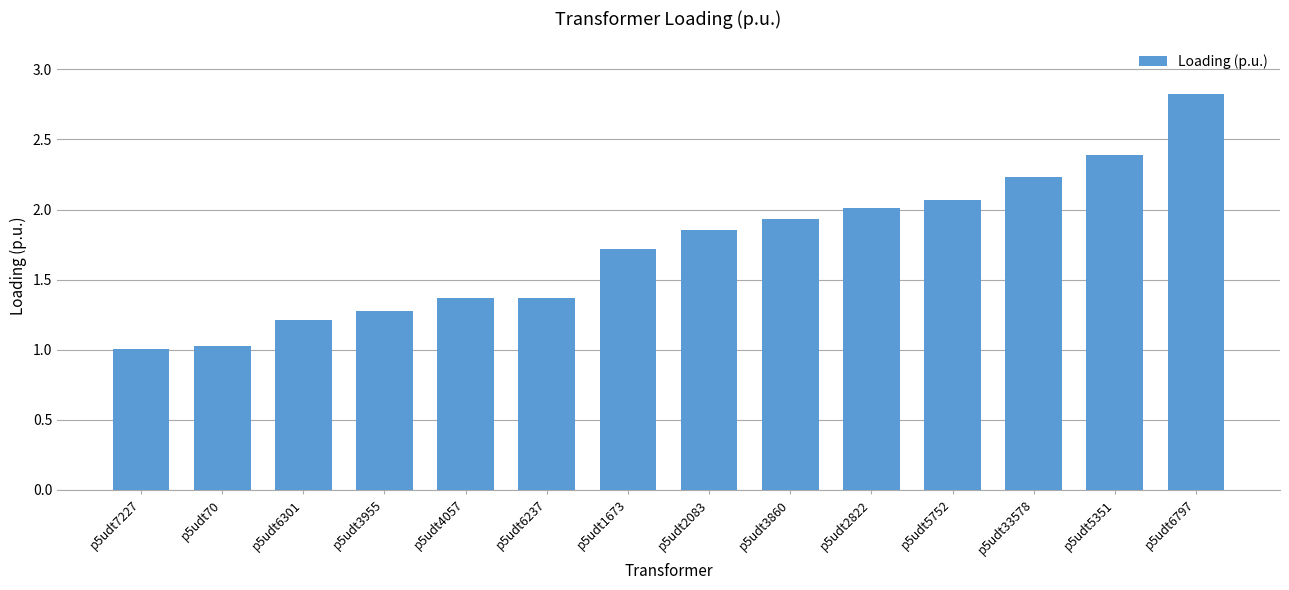

What is the label of the 3rd bar from the right?

p5udt33578